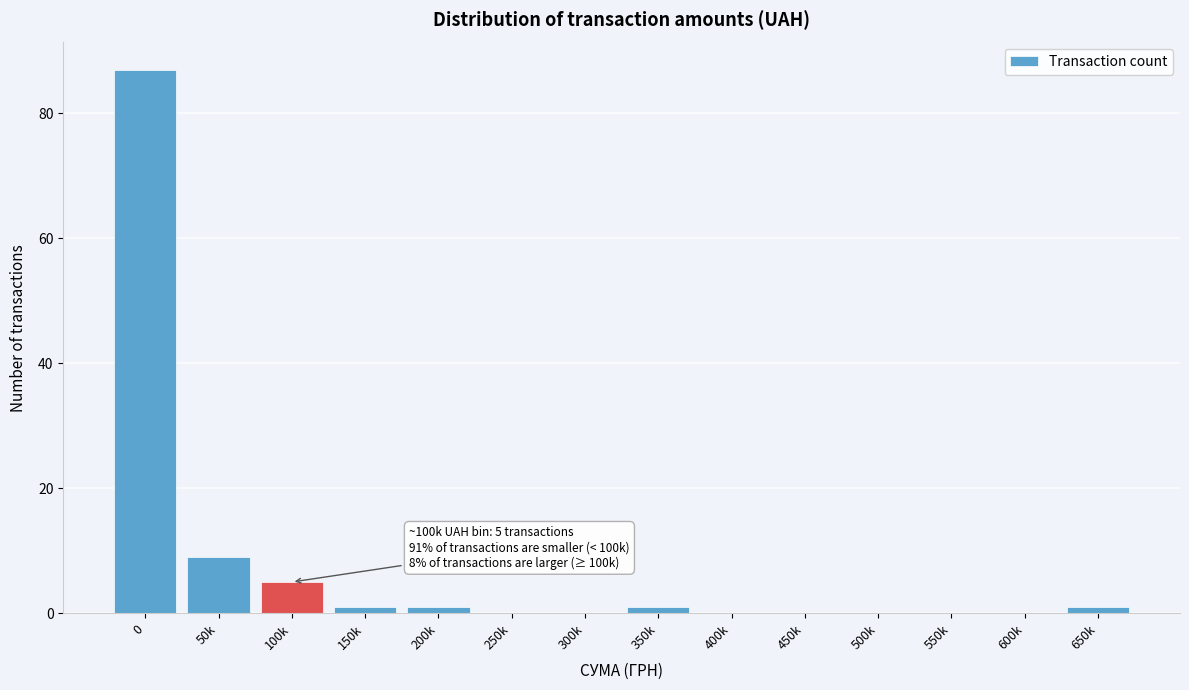

What is the sum of all values?

105